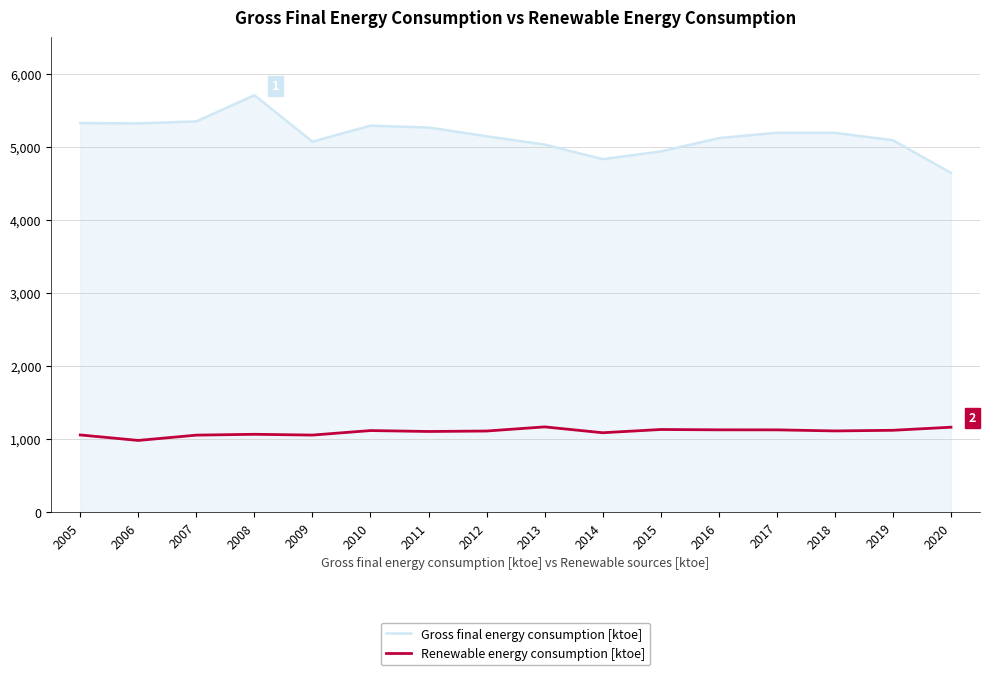

Rank the series by their average value, from highest to lowest.

Gross final energy consumption [ktoe], Renewable energy consumption [ktoe]